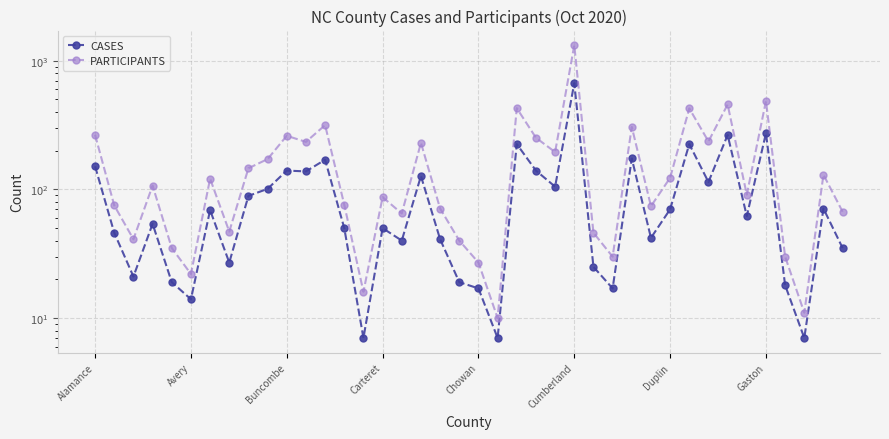

True or false: PARTICIPANTS has more than 0 points higher than both neighbors.

True